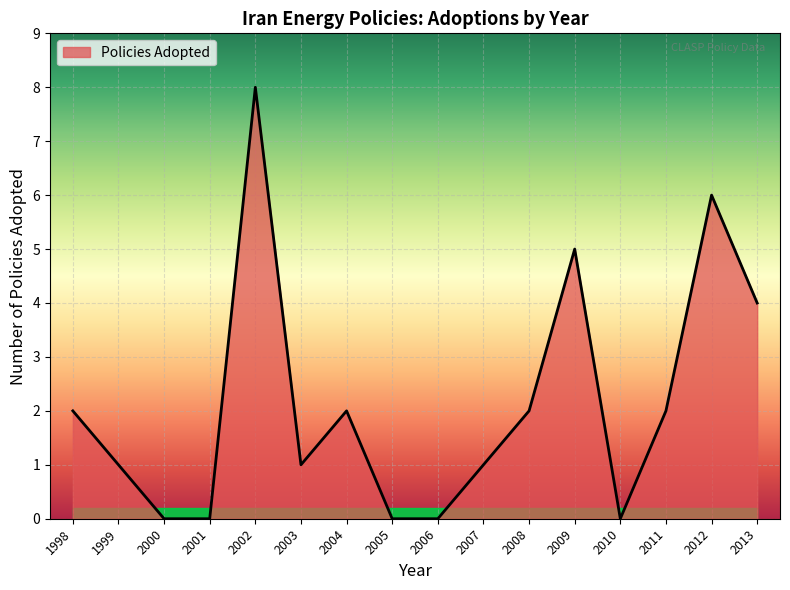

What is the average value?

2